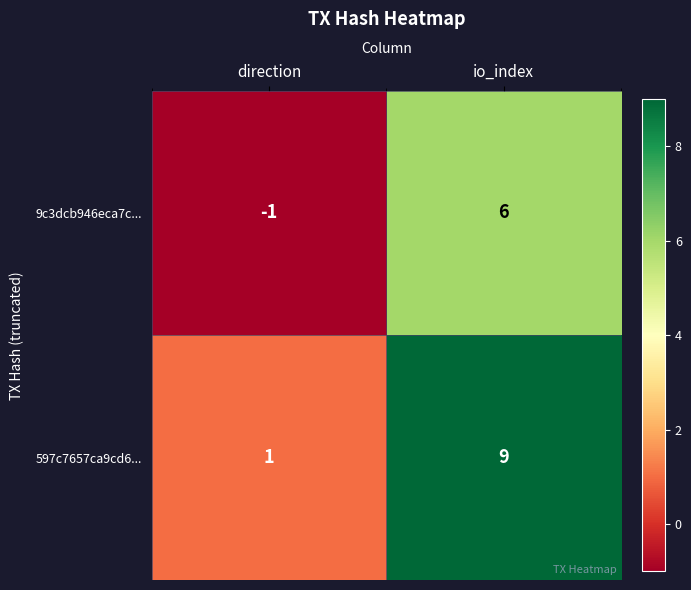

Which label corresponds to the largest value in the chart?

io_index